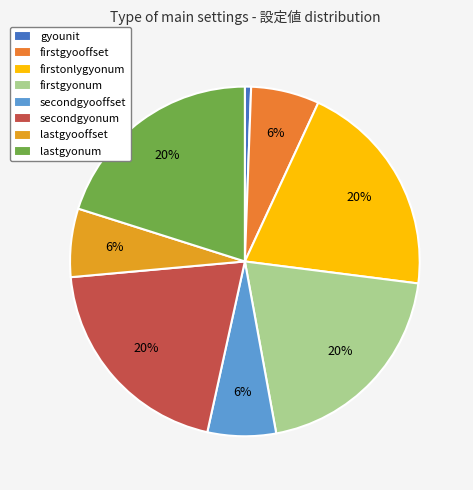

Which category has the smallest portion of the pie?

gyounit